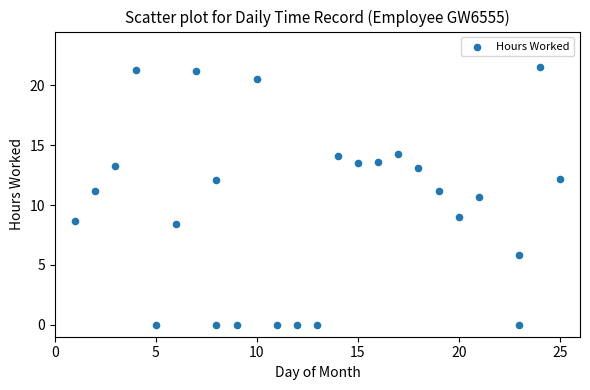

What Y value in the scatter plot is closest to 10?

10.7